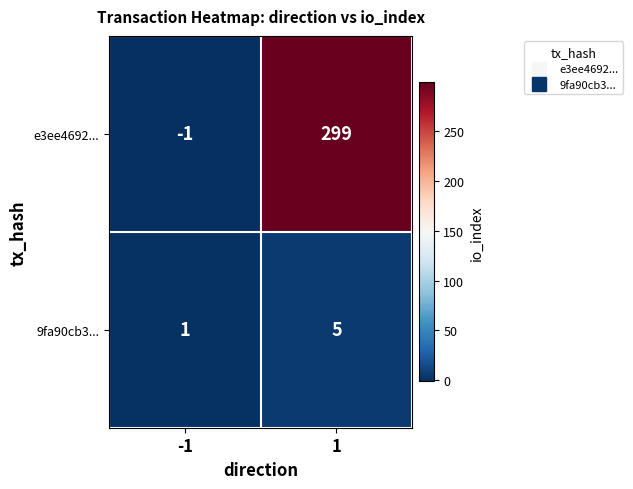

At 1, list the series in order from smallest to largest.

9fa90cb3..., e3ee4692...